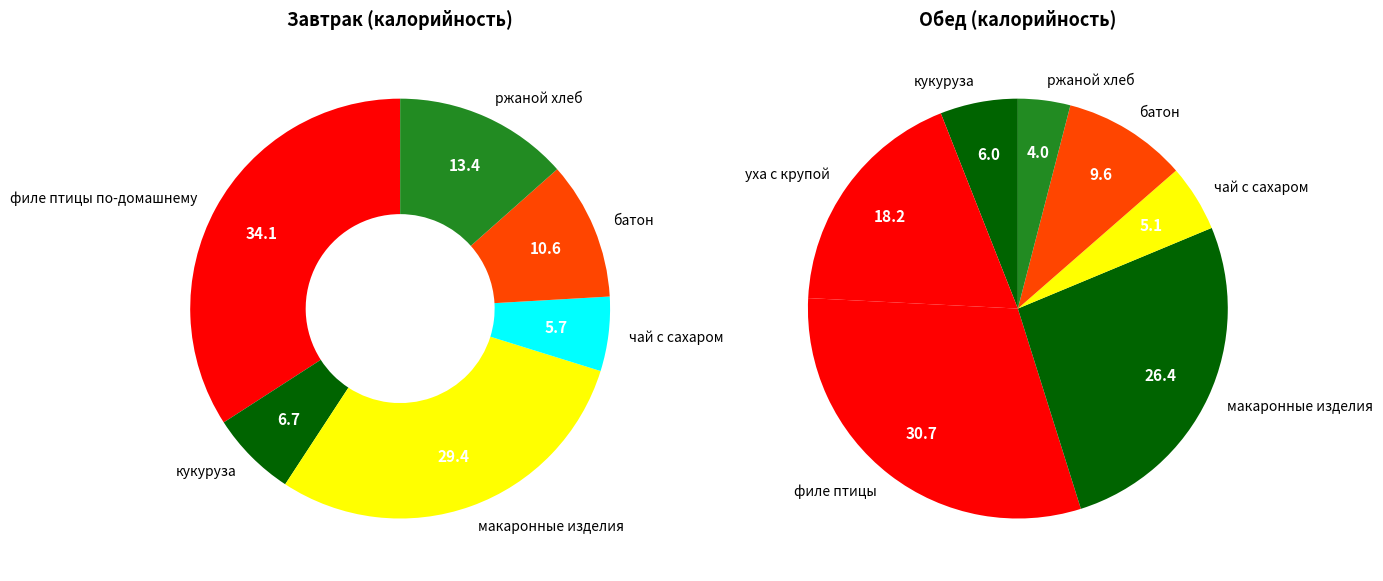

The филе птицы по-домашнему slice represents 34% of the pie. True or false?

True